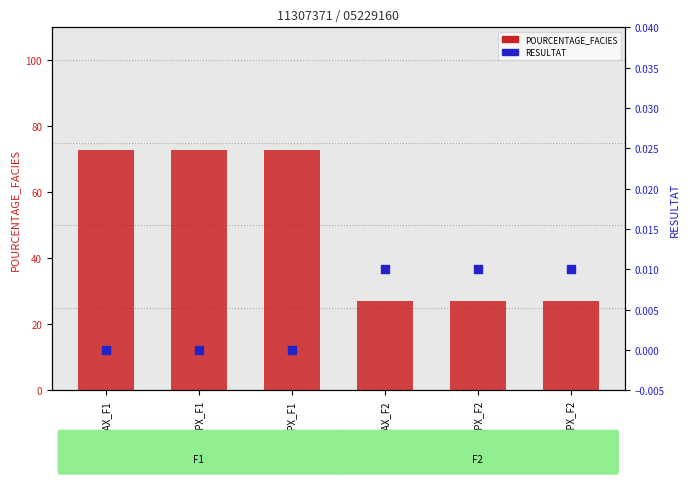

What are all the series names shown in the legend?

POURCENTAGE_FACIES, RESULTAT